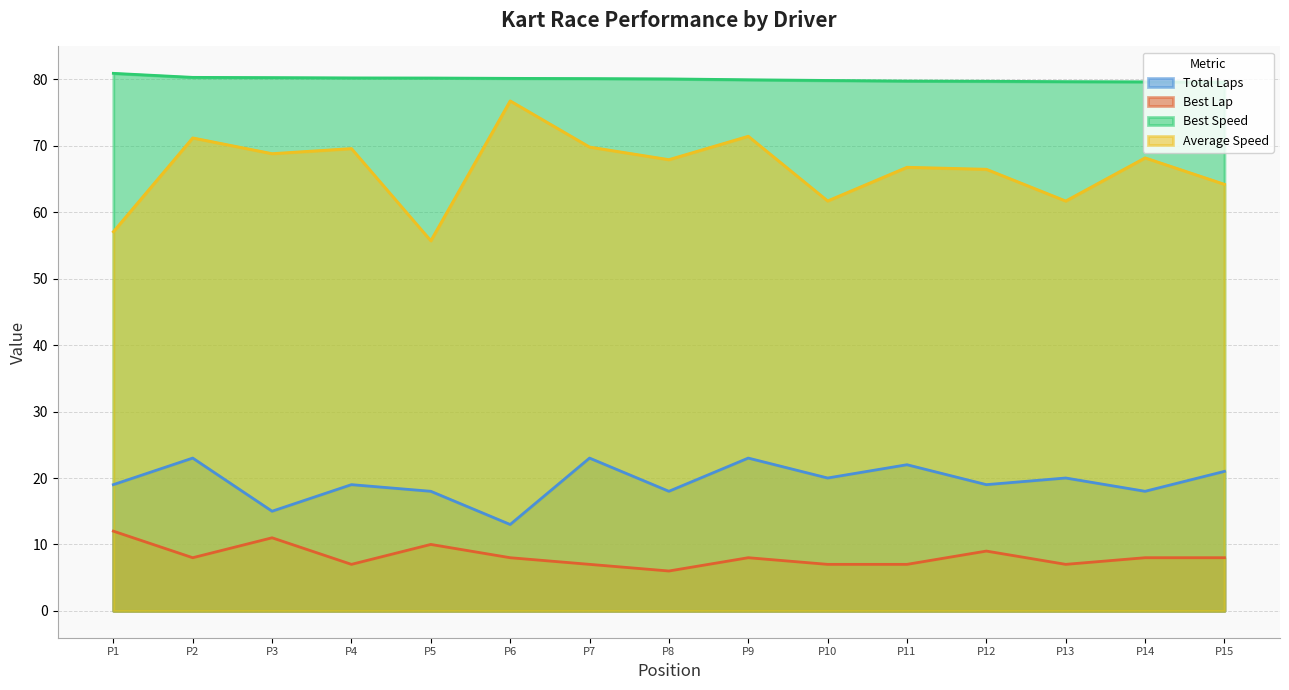

What is the smallest value displayed?

6.0